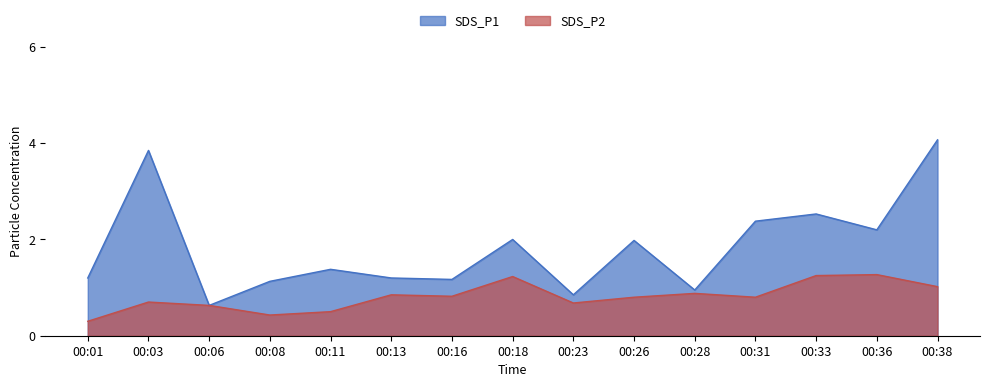

The SDS_P2 series shows 0.3 at 00:01. True or false?

True